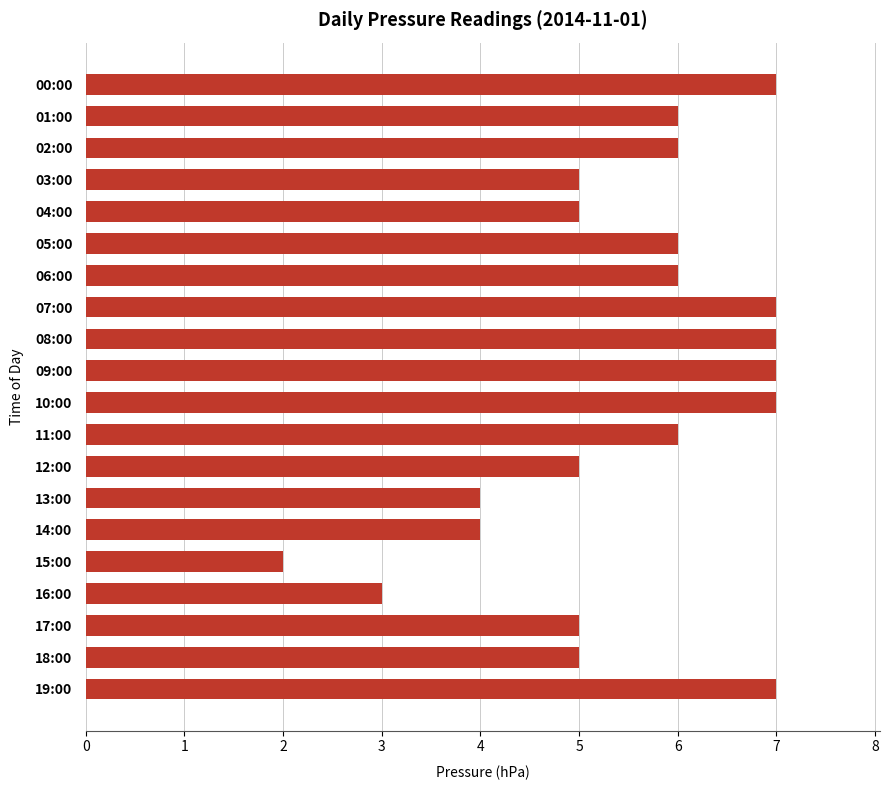

What is the maximum value shown in the chart?

7